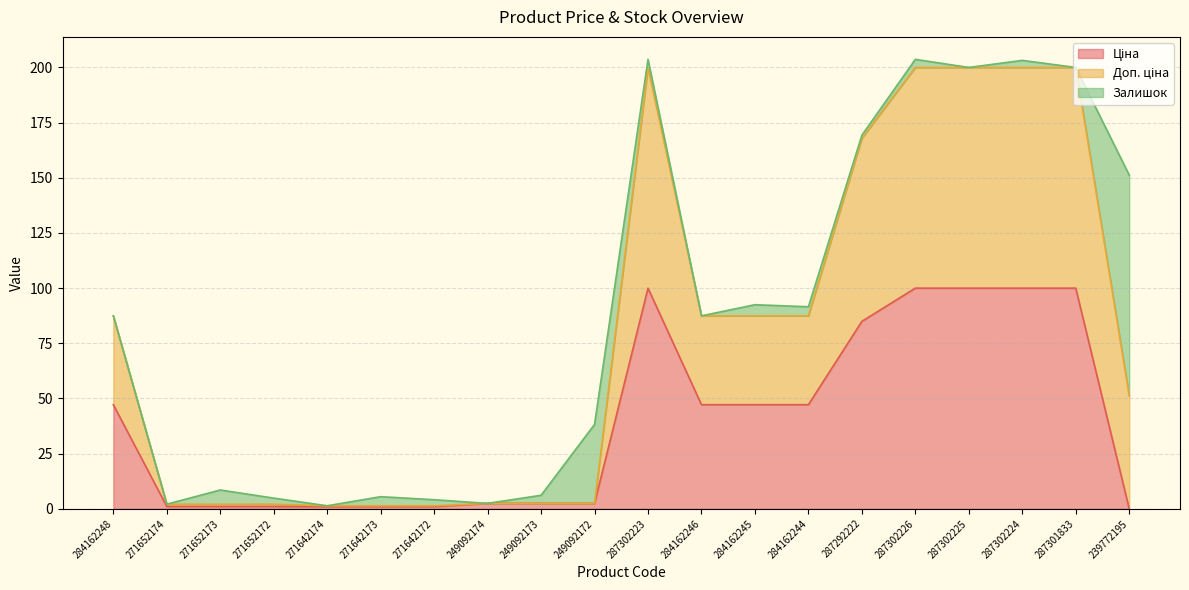

List the labels in order of Ціна value, largest first.

287302223, 287302226, 287302225, 287302224, 287301833, 287292222, 284162248, 284162246, 284162245, 284162244, 249092174, 249092173, 249092172, 271652174, 271652173, 271652172, 271642174, 271642173, 271642172, 239772195